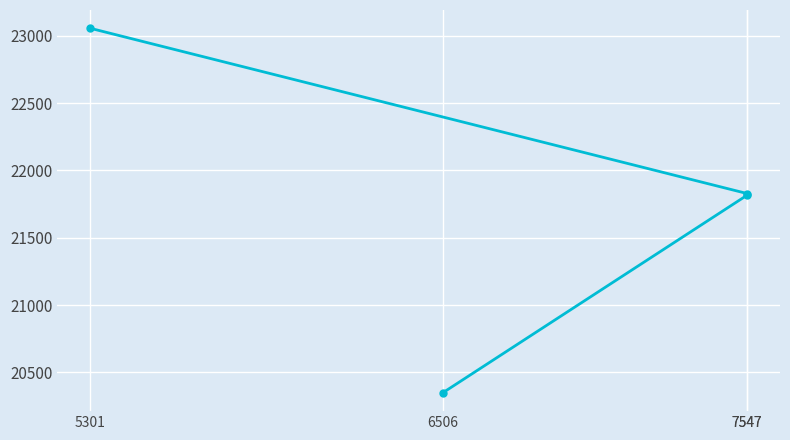

What is the difference between the maximum and second lowest values?

1240